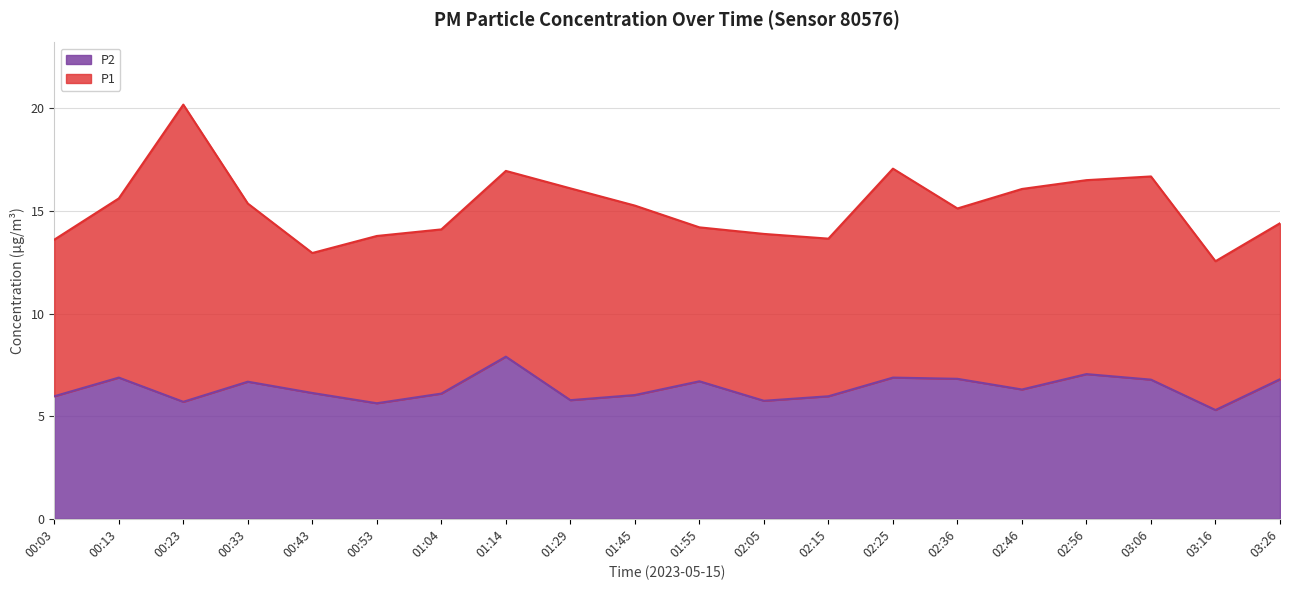

Between 00:03 and 00:43, which is larger?

00:43